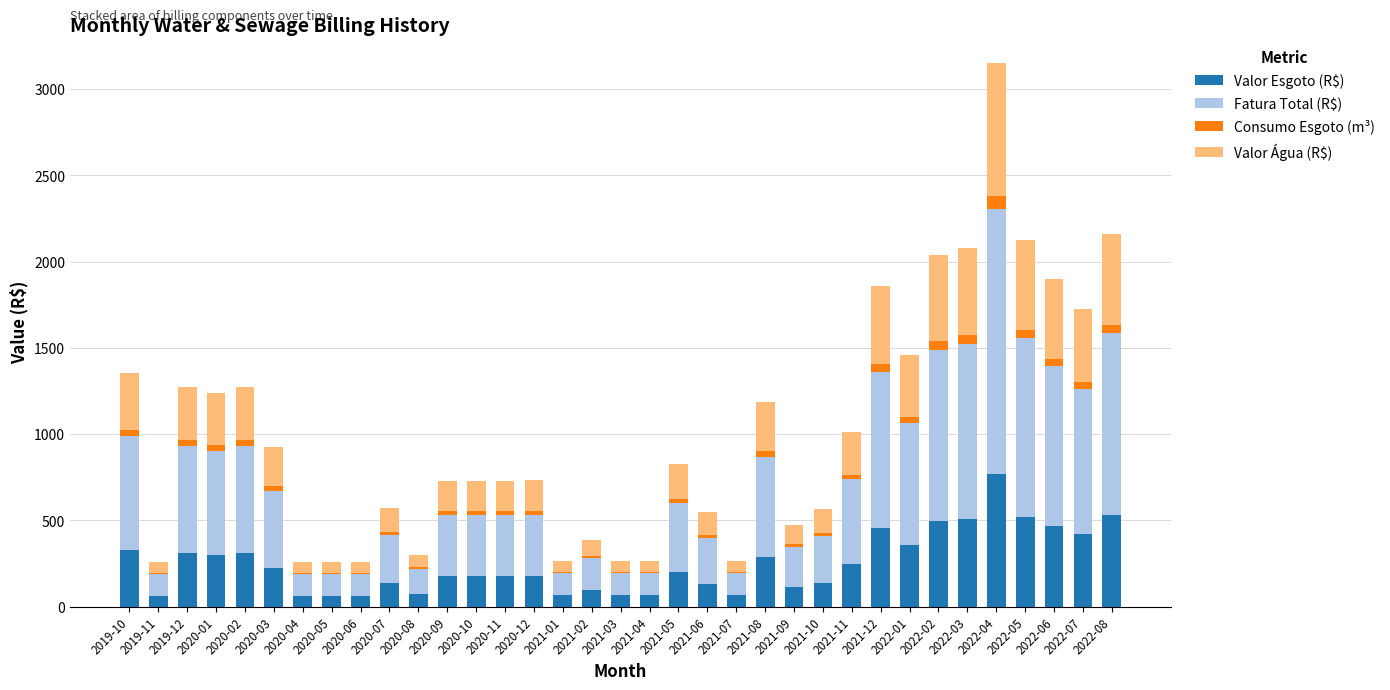

At which label is Valor Esgoto (R$) closest to 415?

2022-07